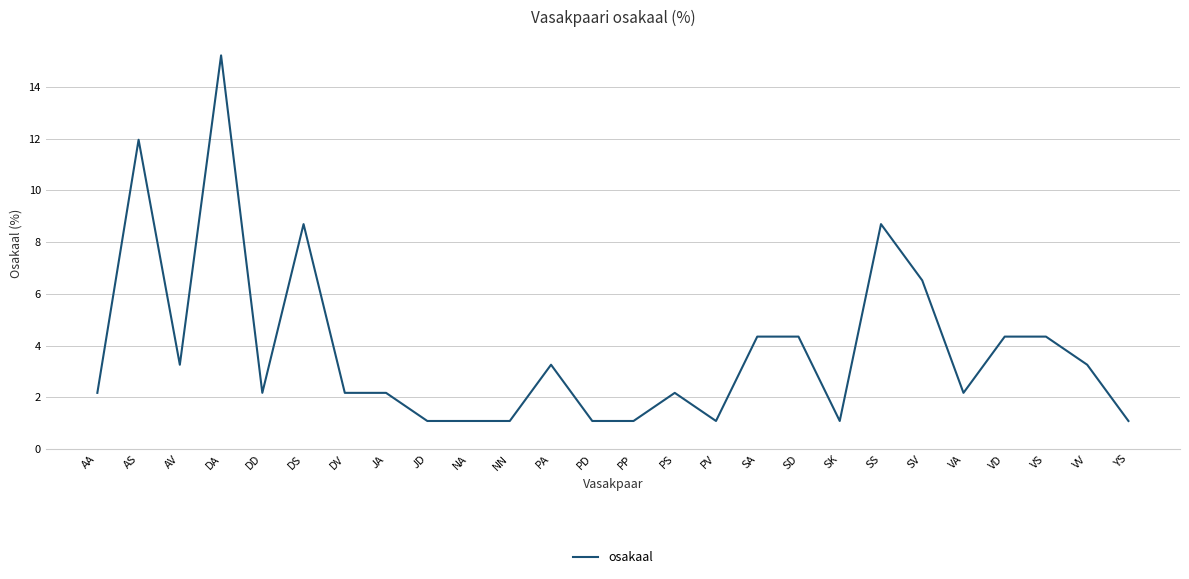

What position from the right is SD?

9